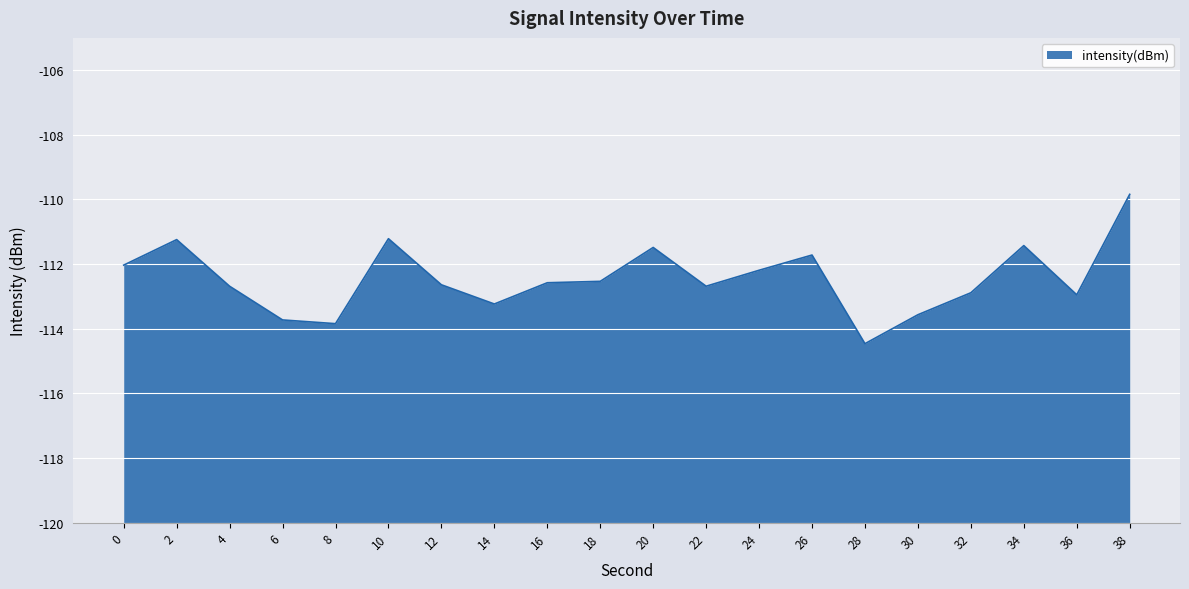

Which label corresponds to the smallest value in the chart?

28